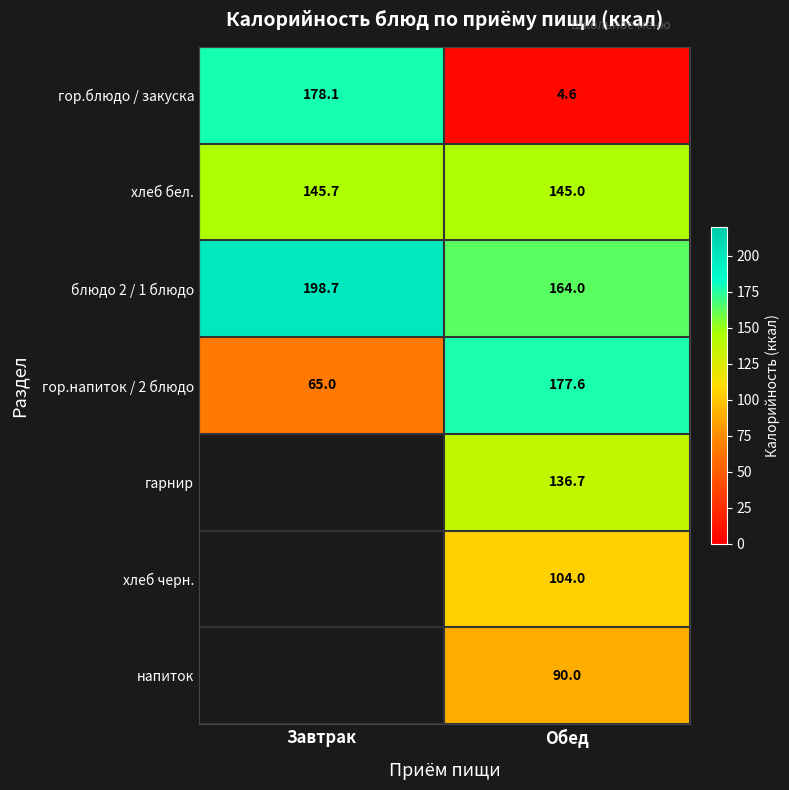

At which label does гор.напиток / 2 блюдо first exceed 177?

Обед